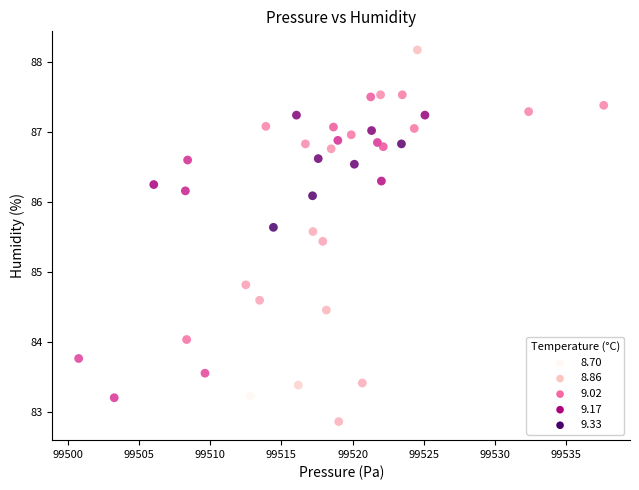

What Y value in the scatter plot is closest to 85?

84.8